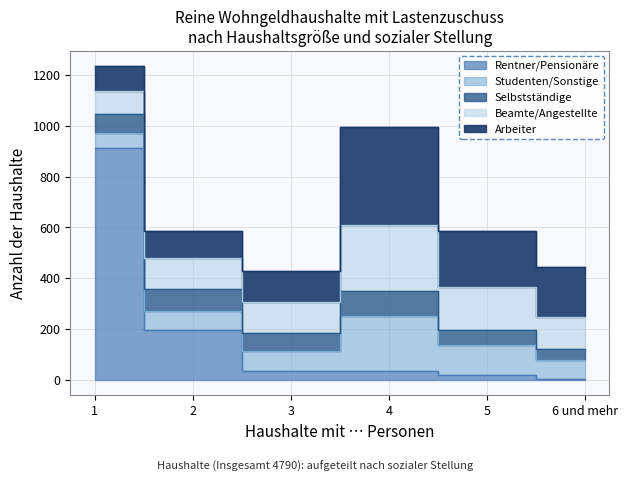

What is the minimum value shown in the chart?

3